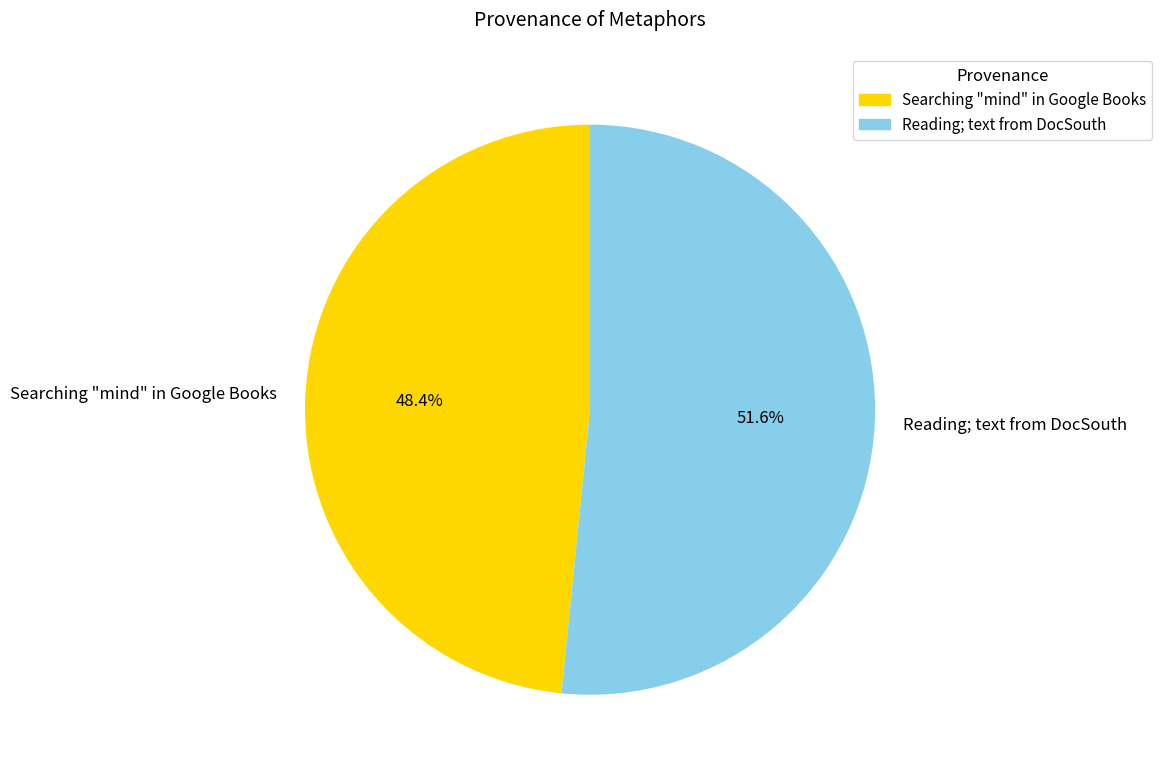

What is the total percentage of Reading; text from DocSouth and Searching "mind" in Google Books?

100.0%